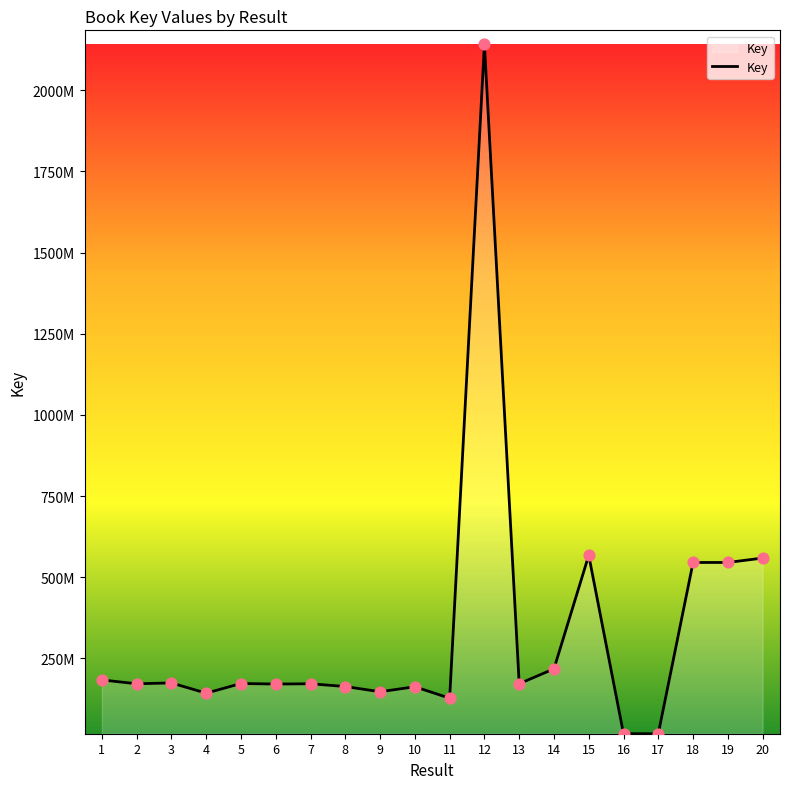

Approximately how many times larger is the value at 10 compared to 18?

0.3